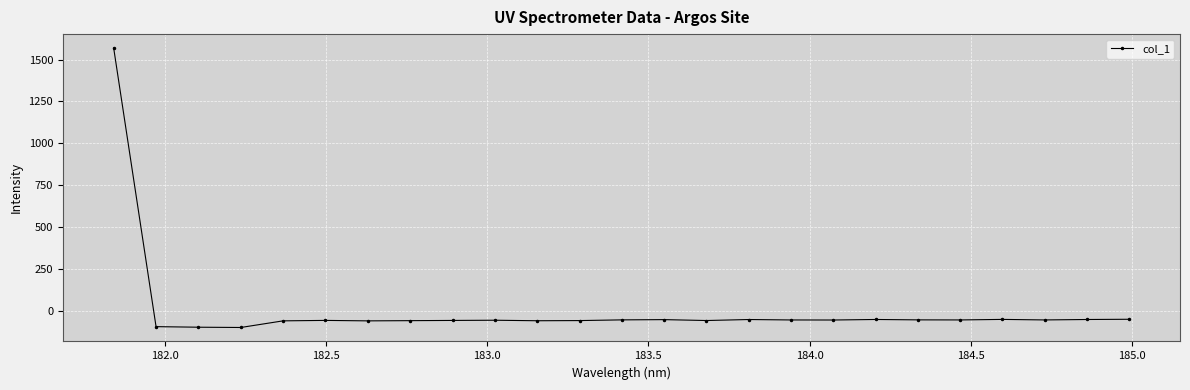

How many categories are shown in the chart?

25